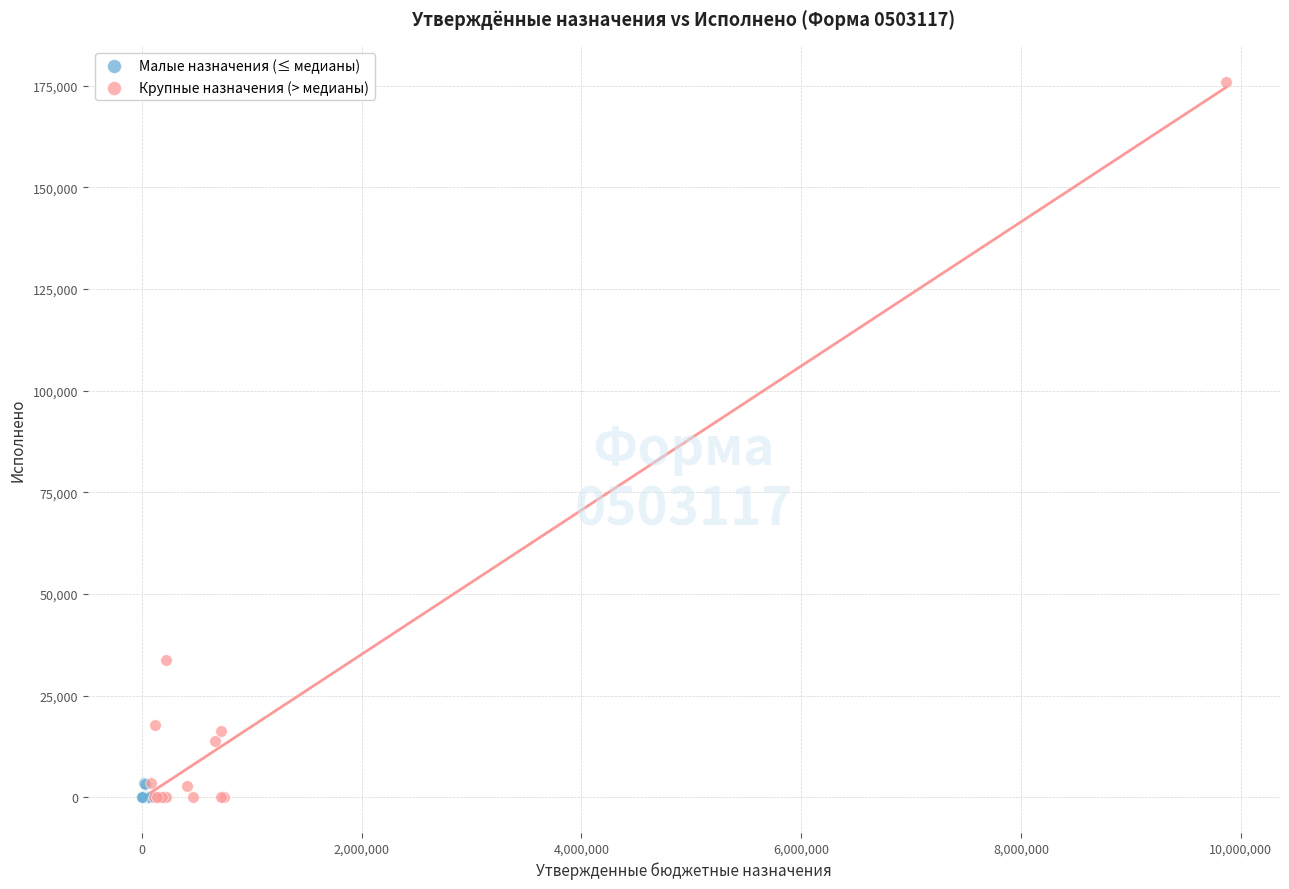

Which series has the largest Y range (max minus min)?

Крупные назначения (> медианы)